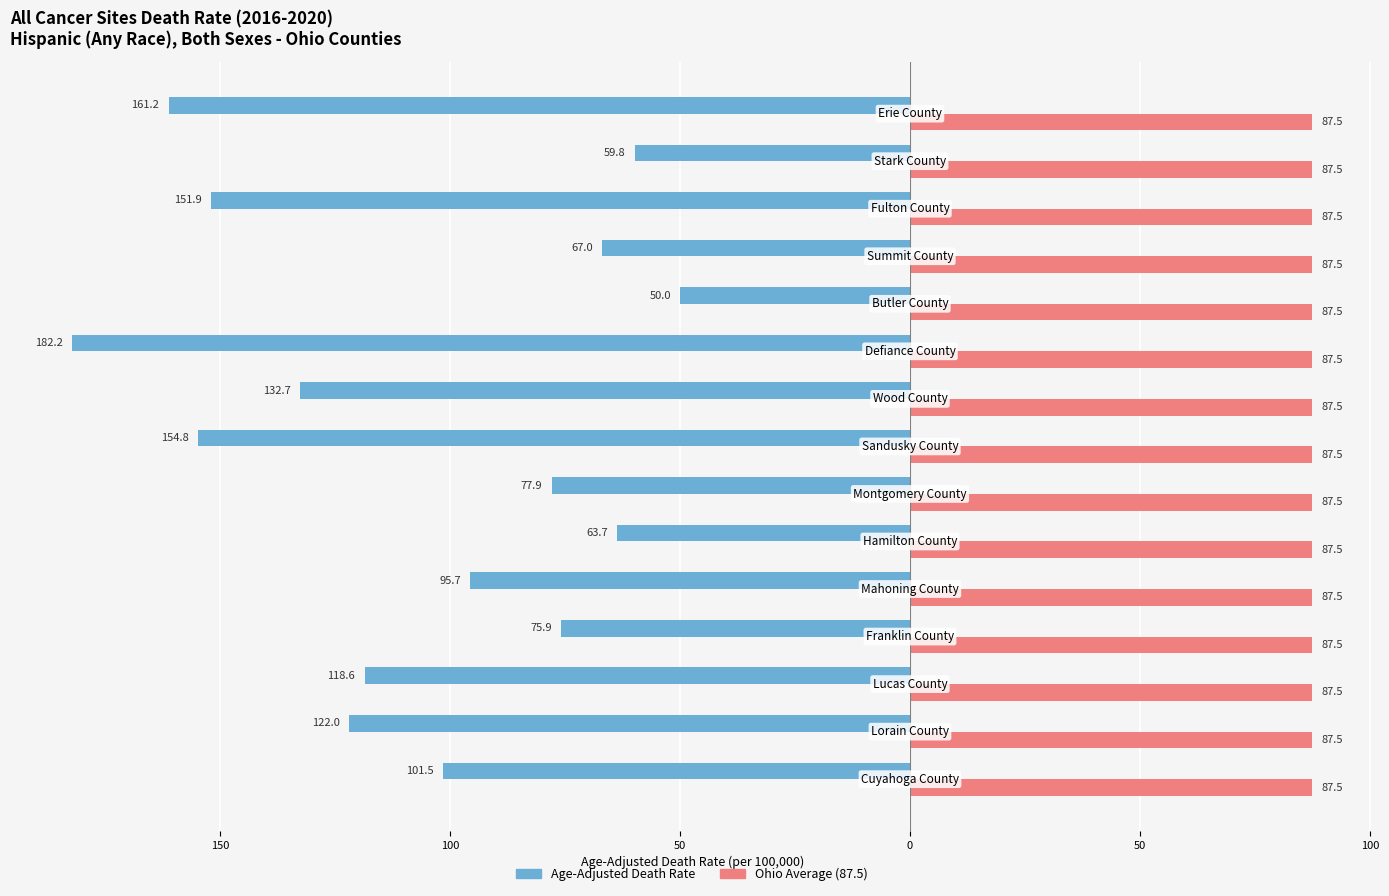

What are all the series names shown in the legend?

Age-Adjusted Death Rate, Ohio Average (87.5)